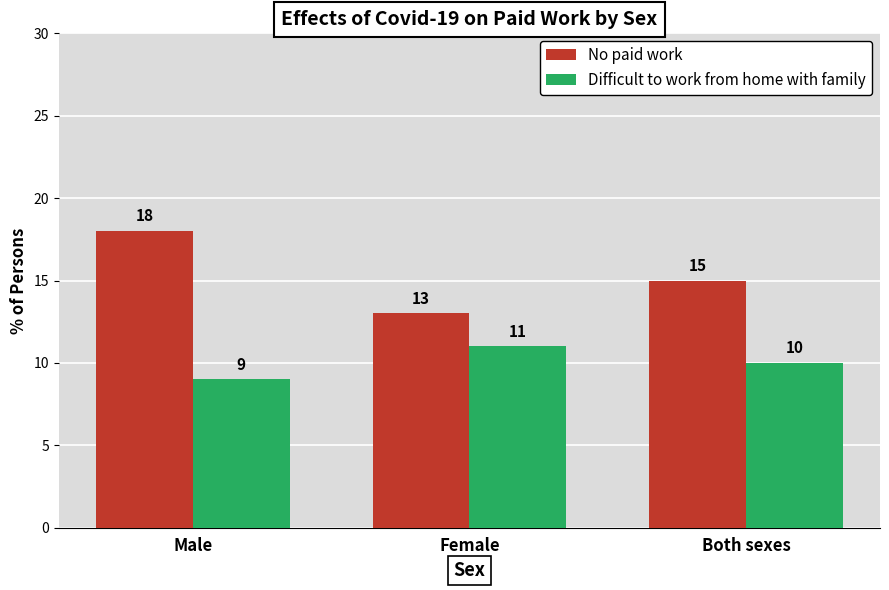

What is the difference between the maximum and minimum values in the No paid work series?

5